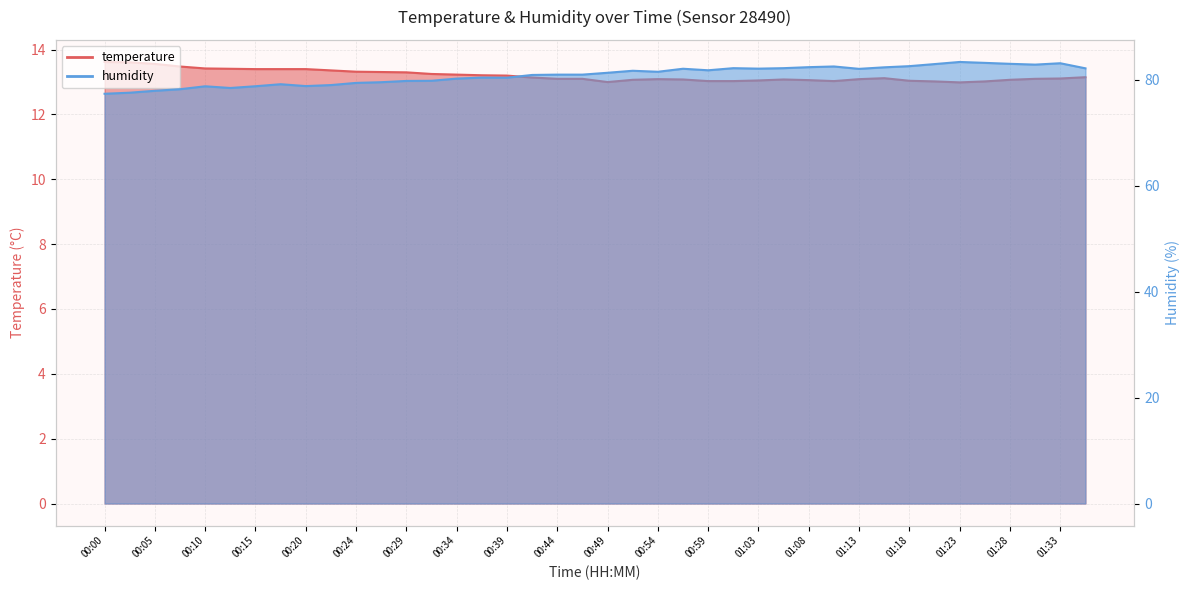

What is the value of the humidity point at the 40th from the left?

82.1